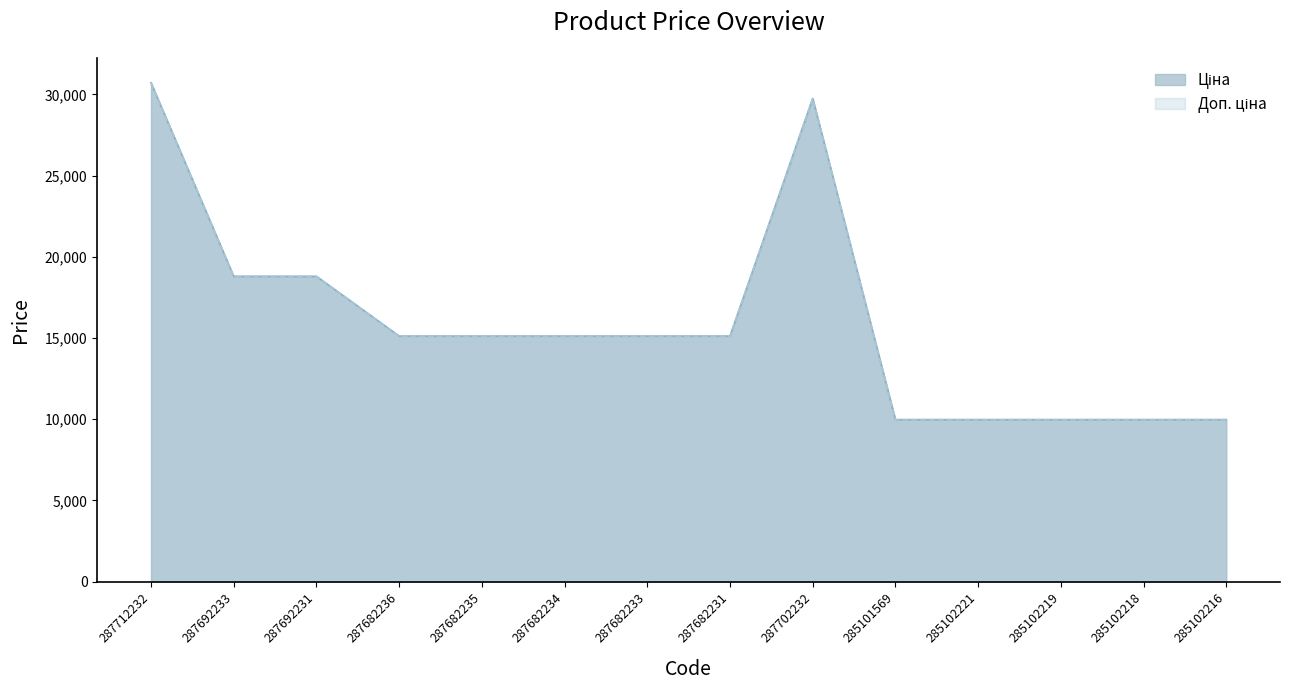

Reading left to right, extract all data points from this chart.

Ціна: 30717.1	18796.8	18796.8	15120.0	15120.0	15120.0	15120.0	15120.0	29747.2	9975.0	9975.0	9975.0	9975.0	9975.0
Доп. ціна: 30717.1	18796.8	18796.8	15120.0	15120.0	15120.0	15120.0	15120.0	29747.2	9975.0	9975.0	9975.0	9975.0	9975.0